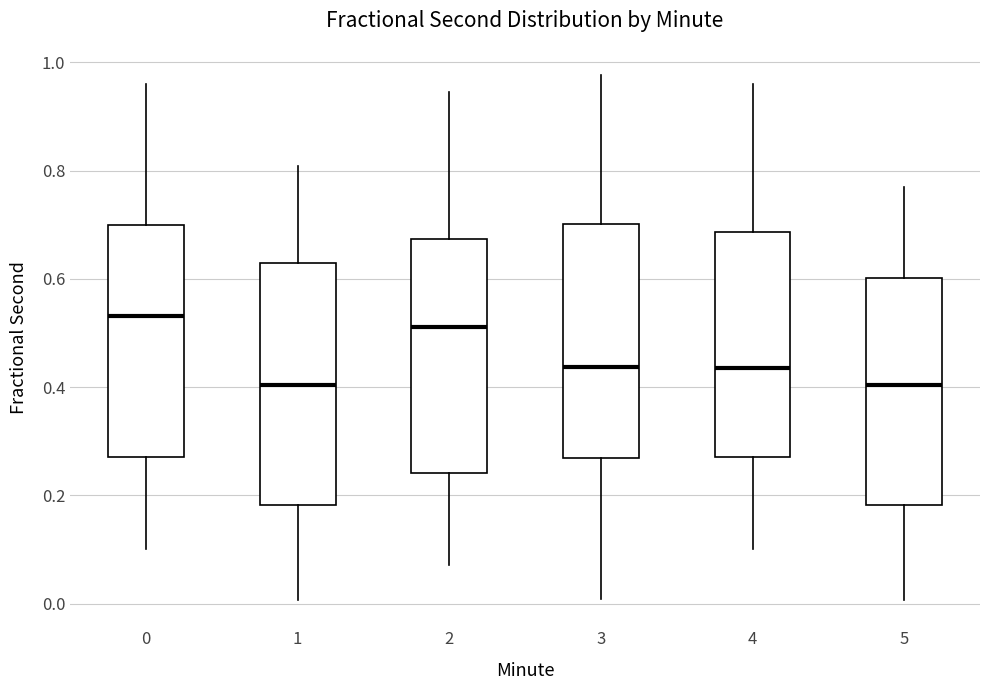

Reading left to right, transcribe this box plot: for each box, give where its median line is, the range the box spans, and where its two whiskers end, as read against the y-axis. The values are not printed on the chart, so give them approximately, as read against the axis.

0: median 0.54, box 0.28 to 0.70, whiskers 0.10 to 0.96
1: median 0.40, box 0.18 to 0.62, whiskers 0.00 to 0.80
2: median 0.52, box 0.24 to 0.68, whiskers 0.08 to 0.94
3: median 0.44, box 0.26 to 0.70, whiskers 0.00 to 0.98
4: median 0.44, box 0.28 to 0.68, whiskers 0.10 to 0.96
5: median 0.40, box 0.18 to 0.60, whiskers 0.00 to 0.76